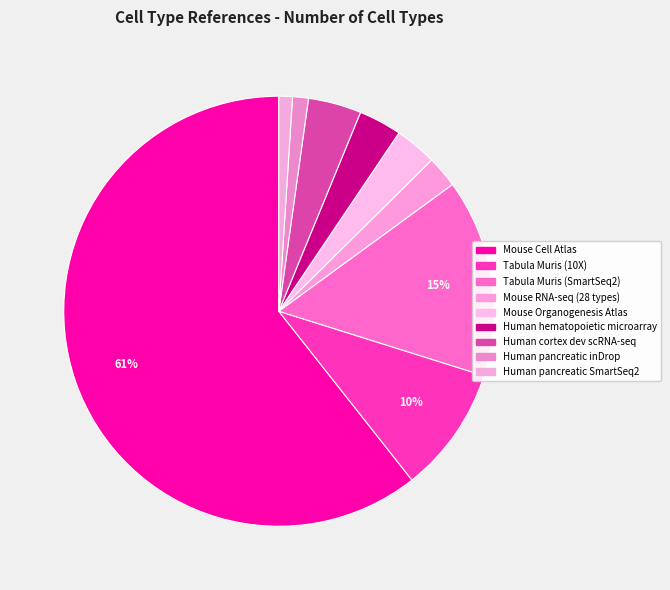

Between Mouse RNA-seq (28 types) and Human cortex dev scRNA-seq, which is larger?

Human cortex dev scRNA-seq